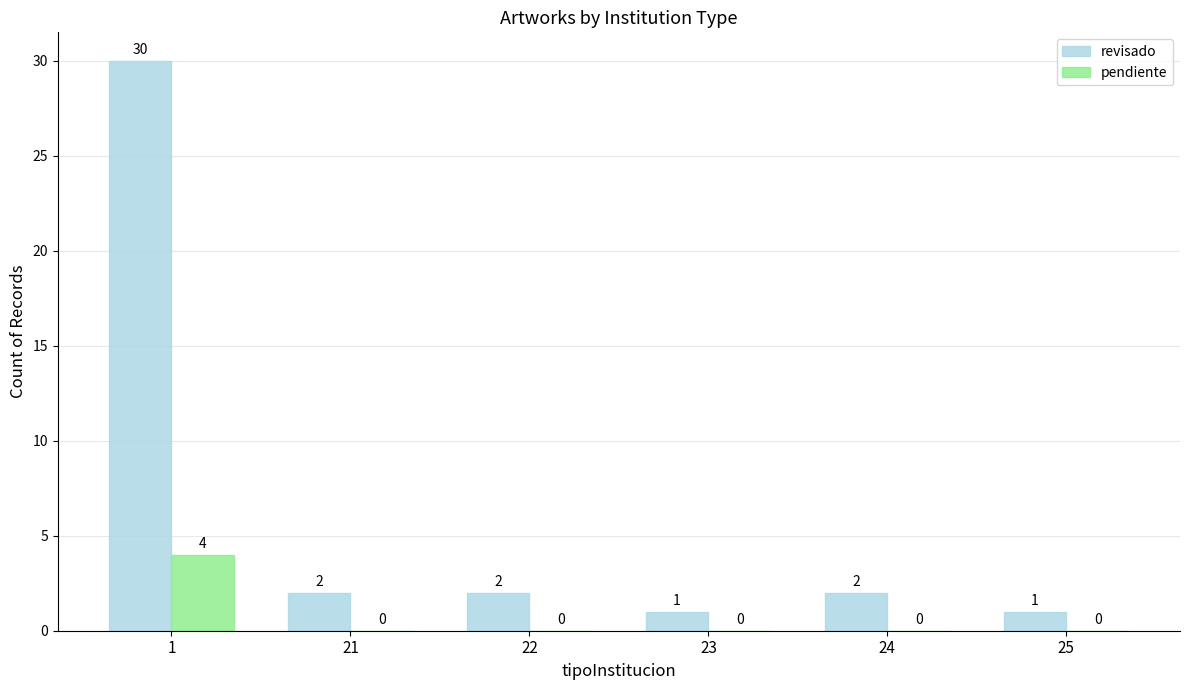

At which label does revisado first exceed 2?

1